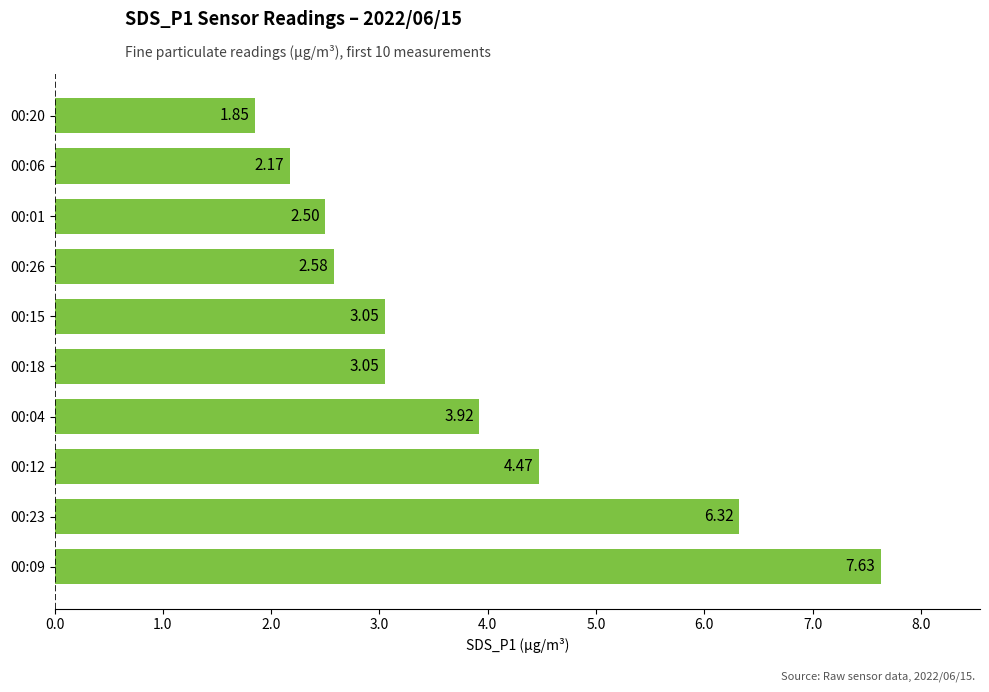

What is the average value?

3.8